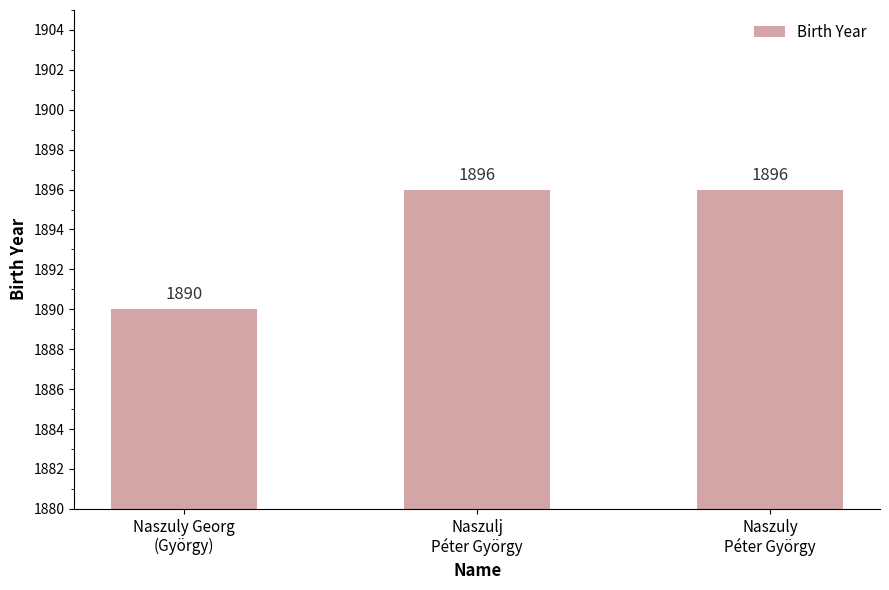

What is the sum of all values?

5682